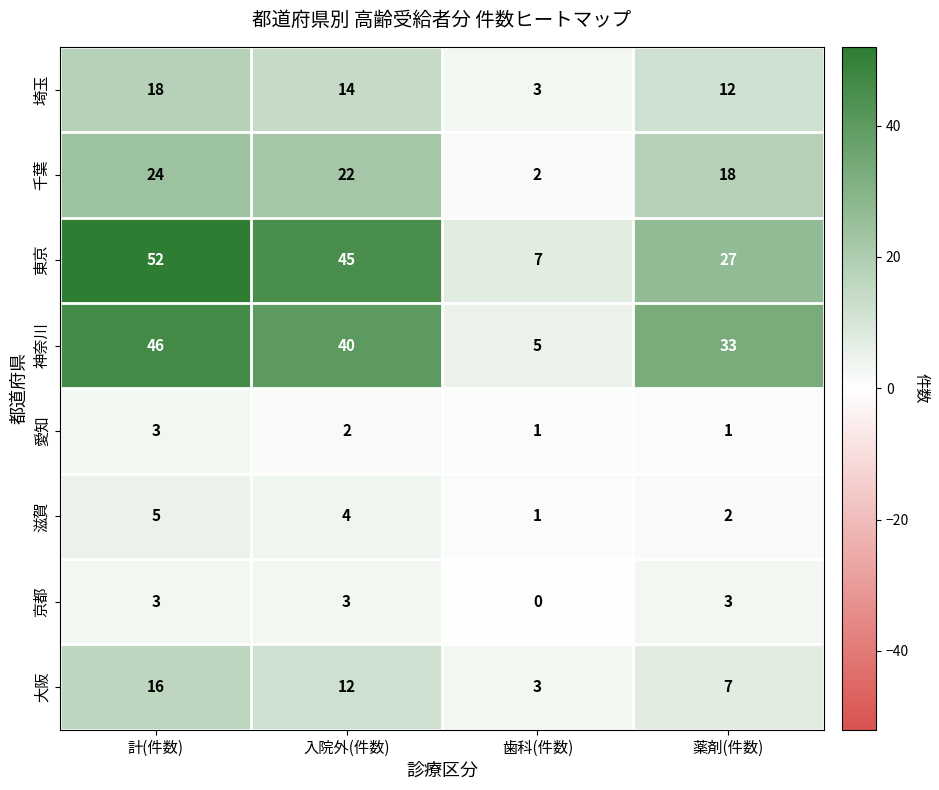

At 入院外(件数), list the series in order from largest to smallest.

東京, 神奈川, 千葉, 埼玉, 大阪, 滋賀, 京都, 愛知